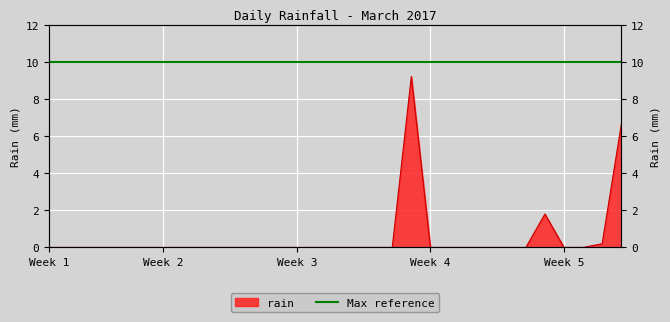

Where is the data nearest to the value 4?

2017-03-27